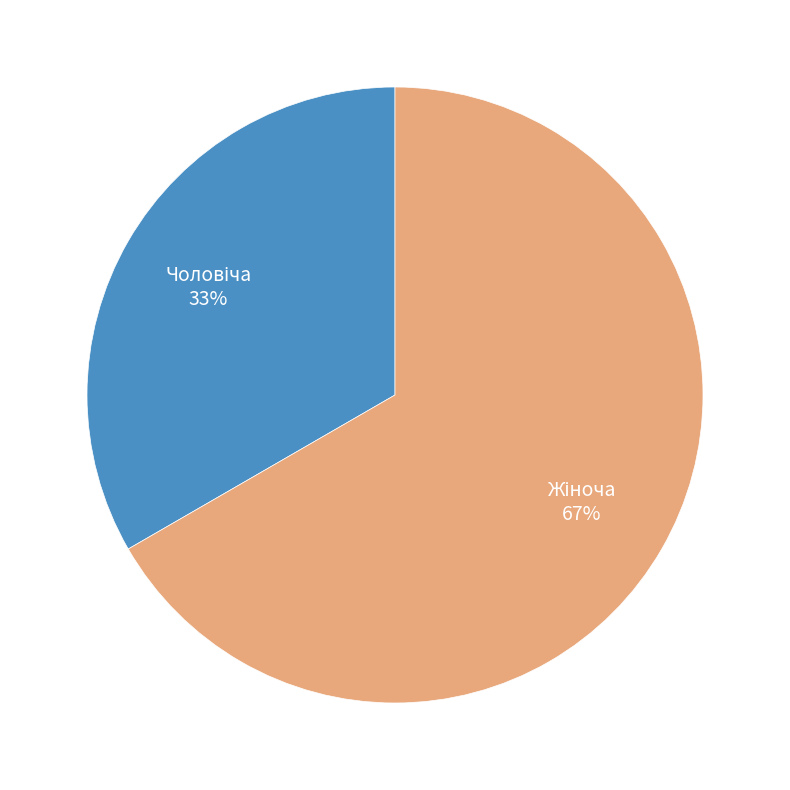

Is there any slice that represents more than half of the pie?

Yes